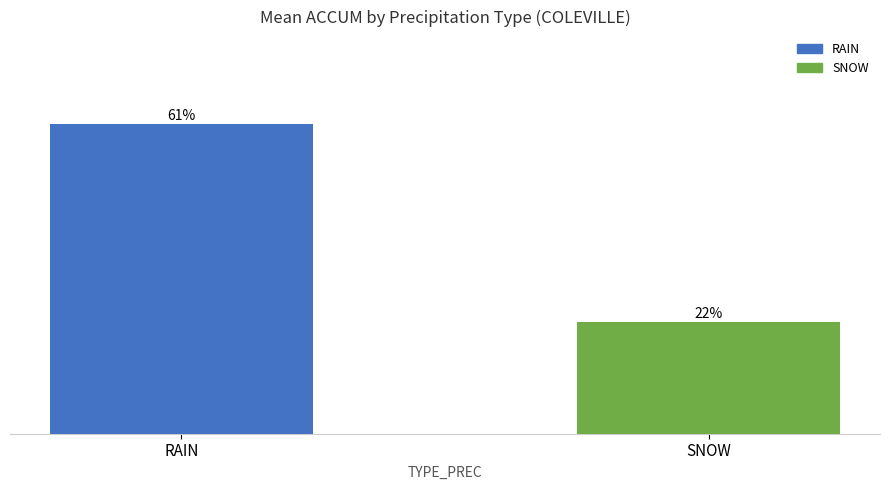

Are the bars horizontal?

No